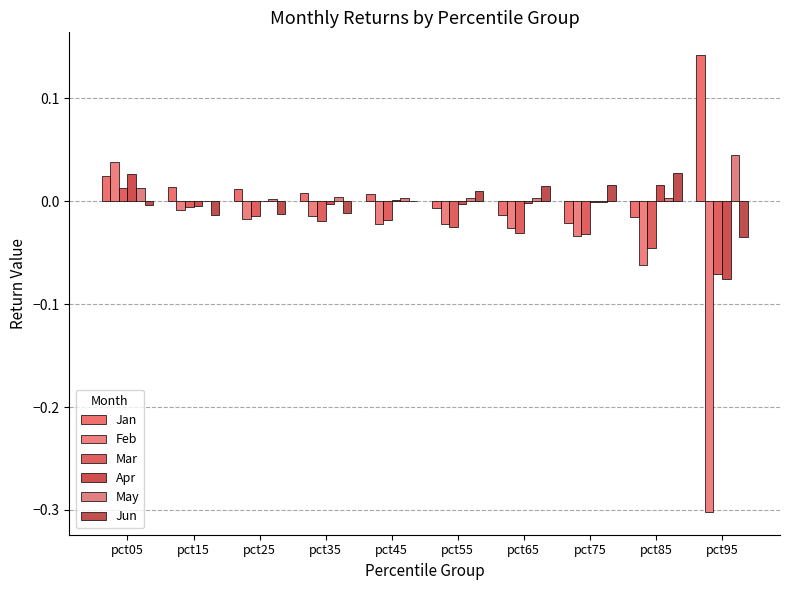

Is it true that Jun equals 0.0 at pct75?

True